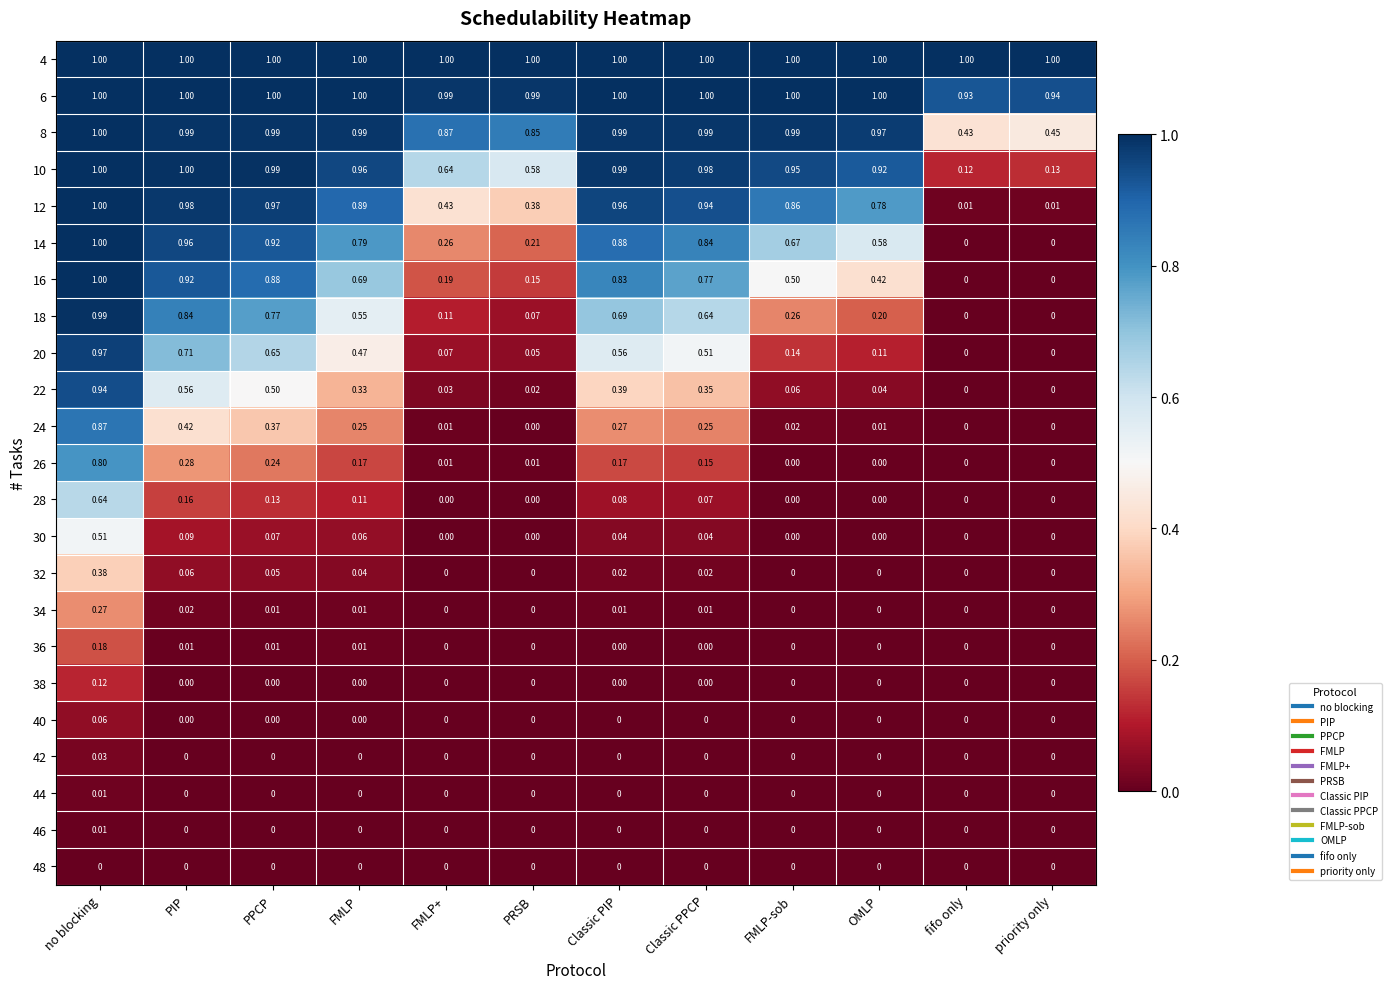

At which category is the sum across all series the highest?

no blocking